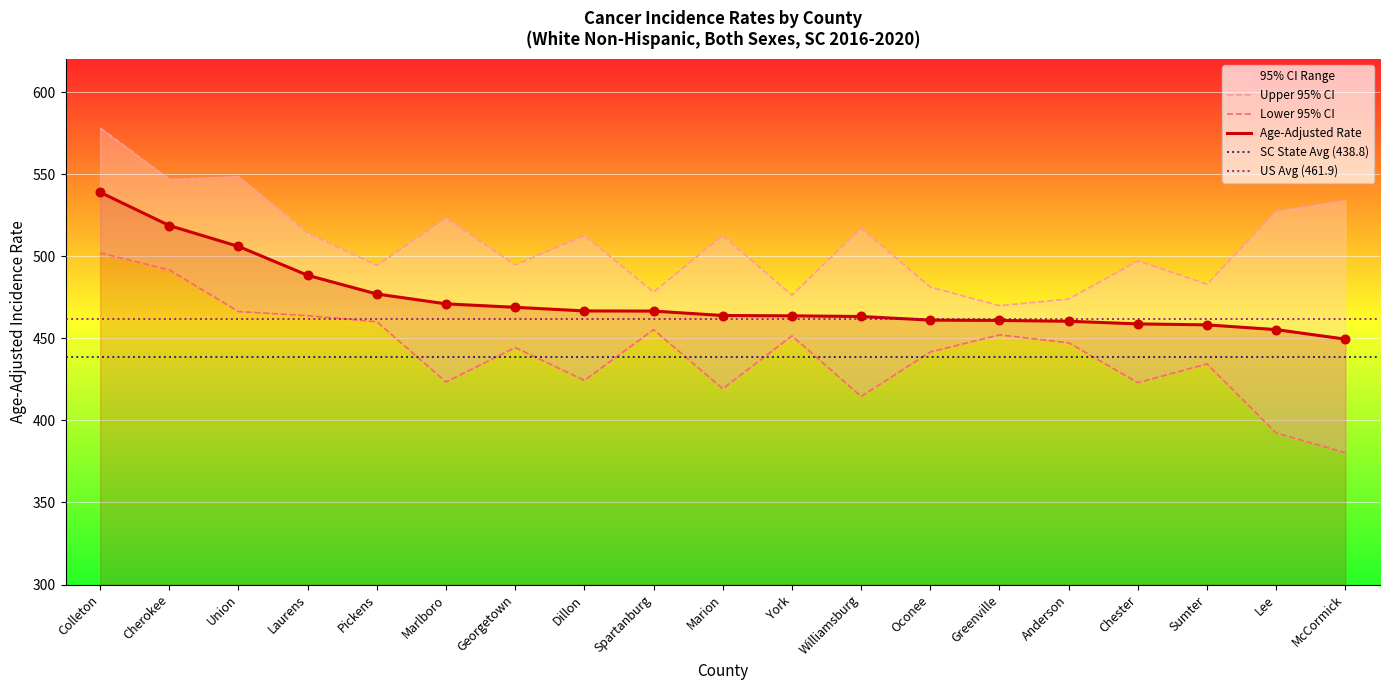

The Age-Adjusted Rate series shows 701.1 at Laurens. True or false?

False